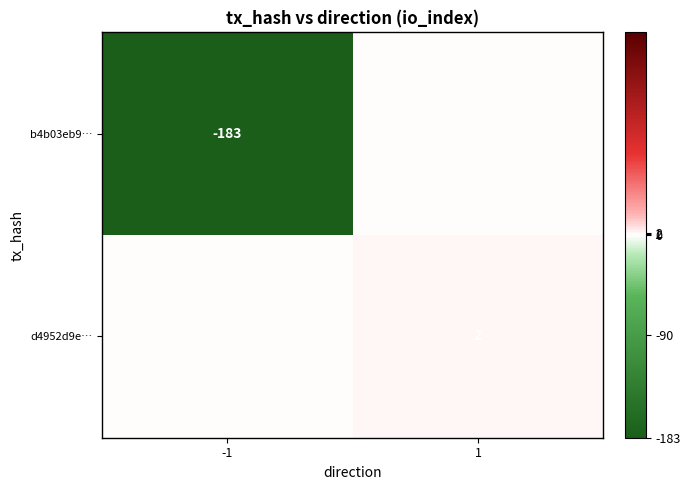

True or false: b4b03eb9… has a value of -93 at -1.

False